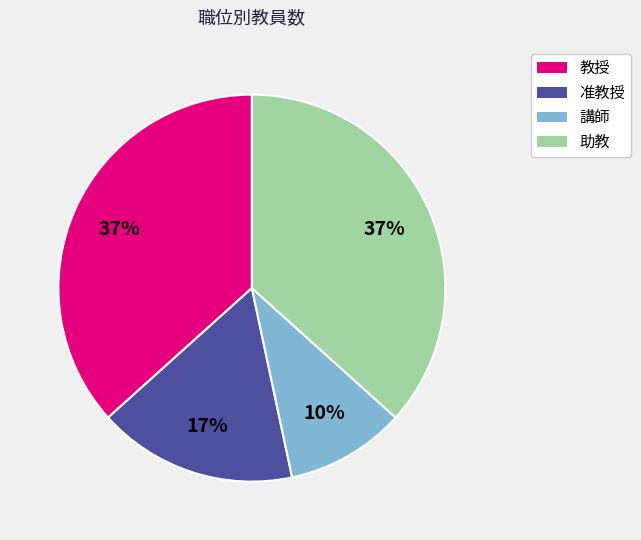

Is there a majority slice in this chart?

No